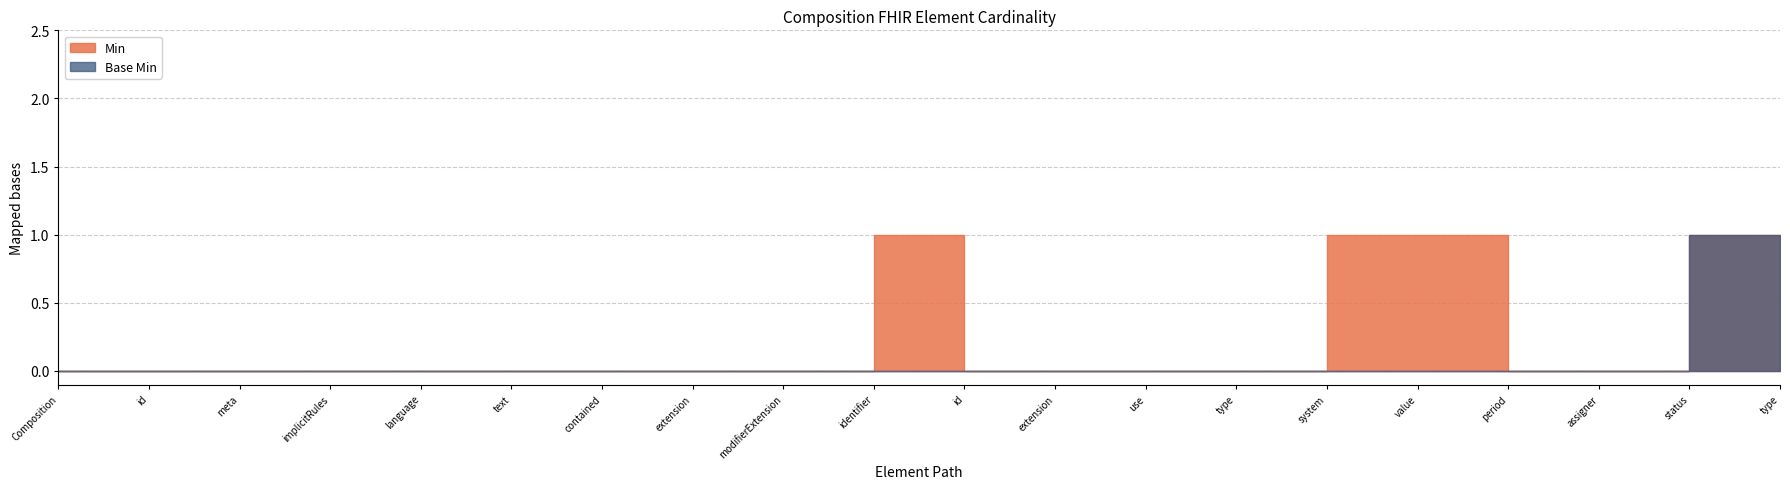

Where is Min nearest to the value 0?

Composition